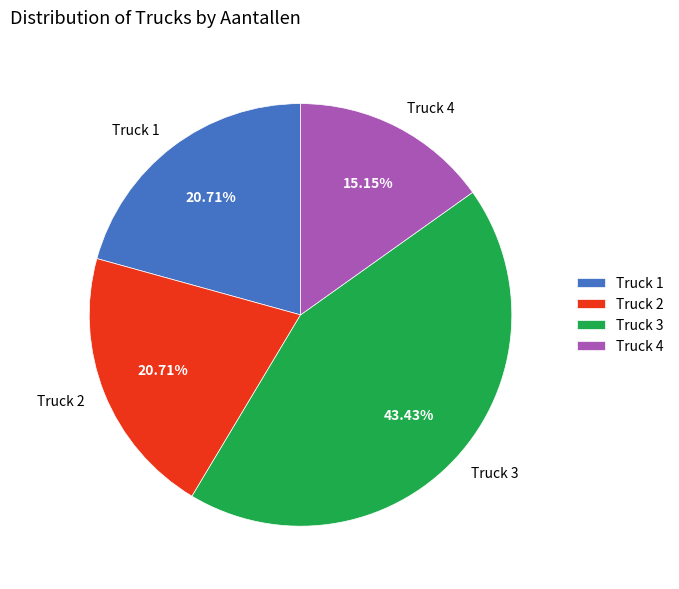

To the nearest percent, what is the difference between the Truck 1 and Truck 4 slice percentages?

6%